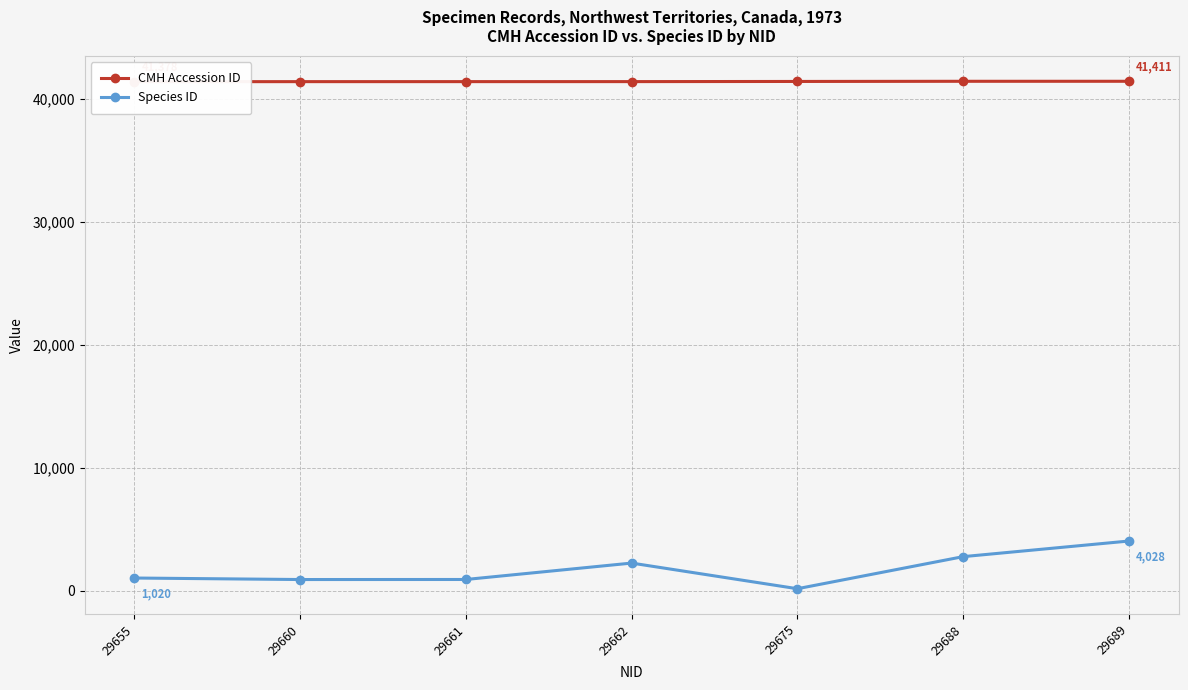

At 29662, list the series in order from largest to smallest.

CMH Accession ID, Species ID